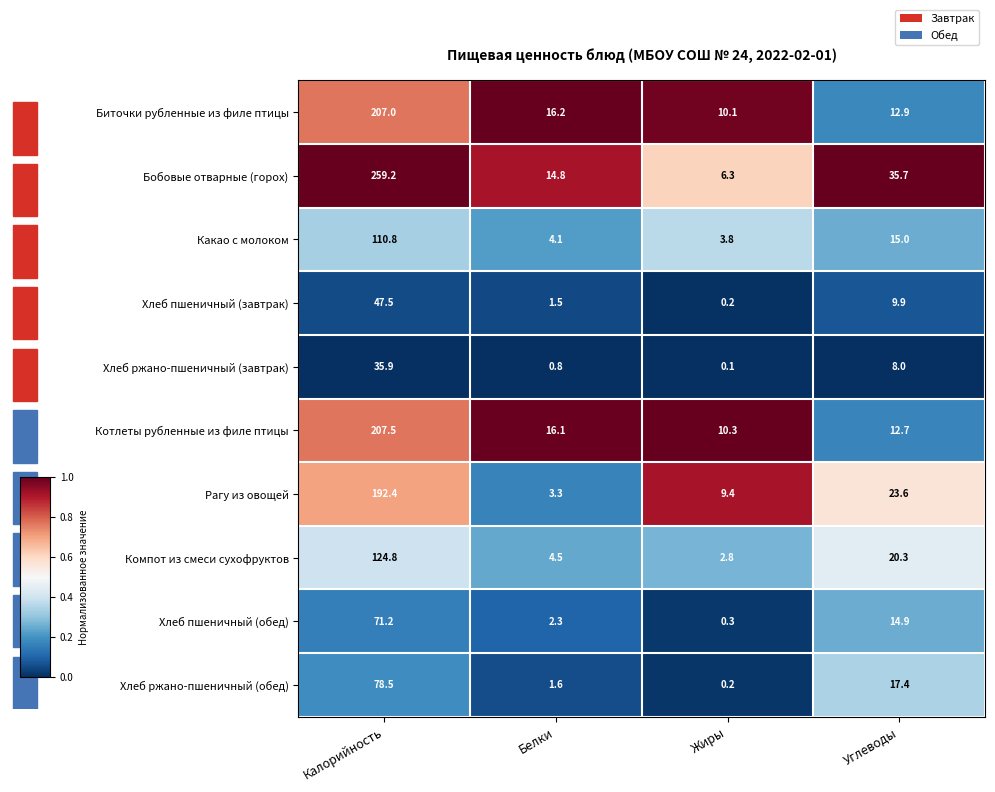

What is the total value across all series at Калорийность?

1334.8